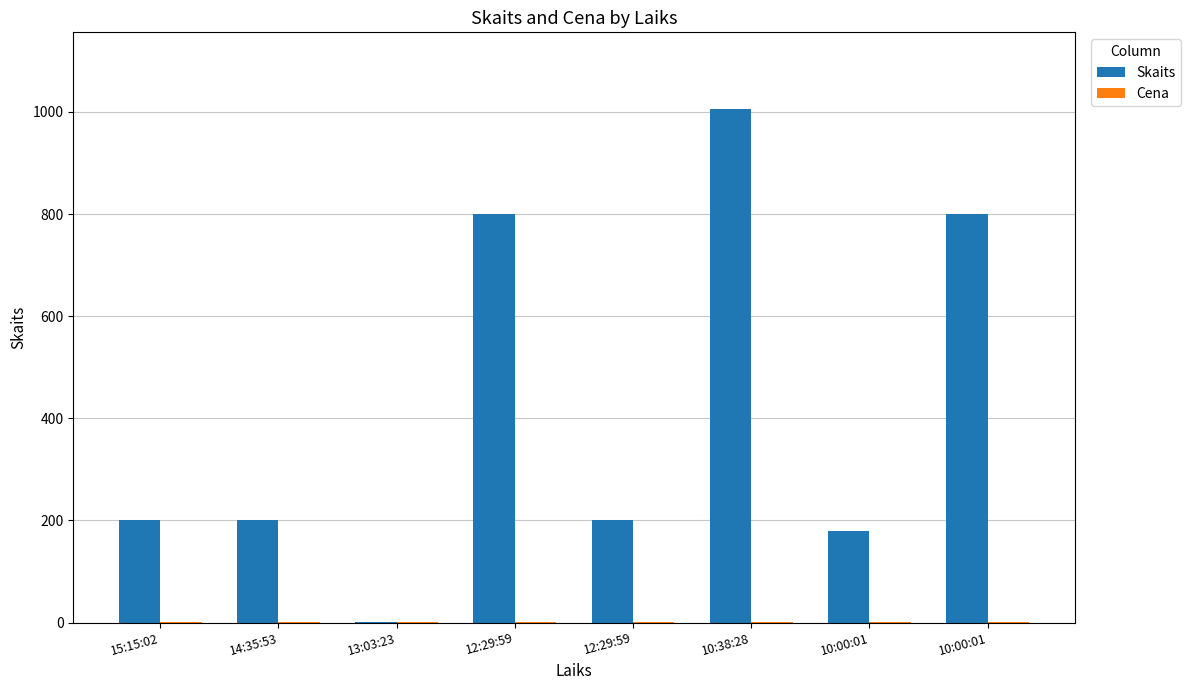

How many groups of bars are there?

8